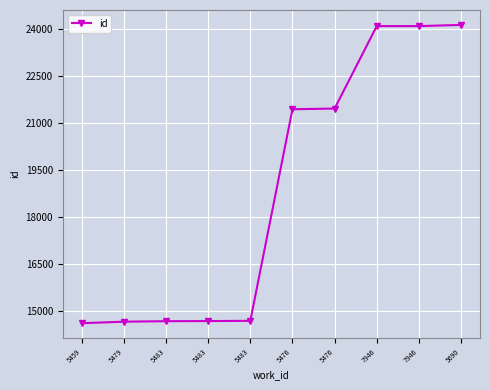

What is the value of the 10th point from the left?

24138